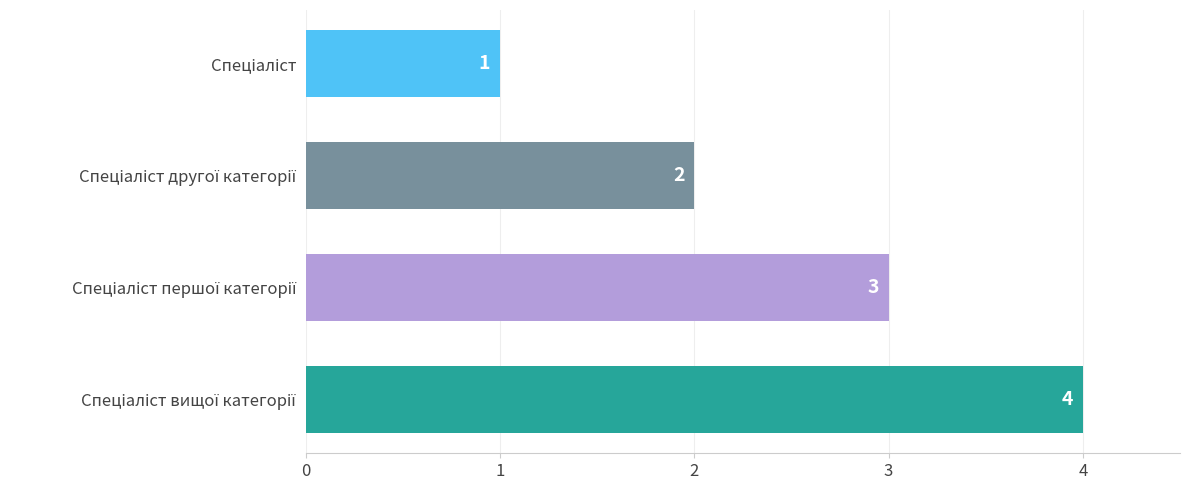

What is the greatest value displayed?

4